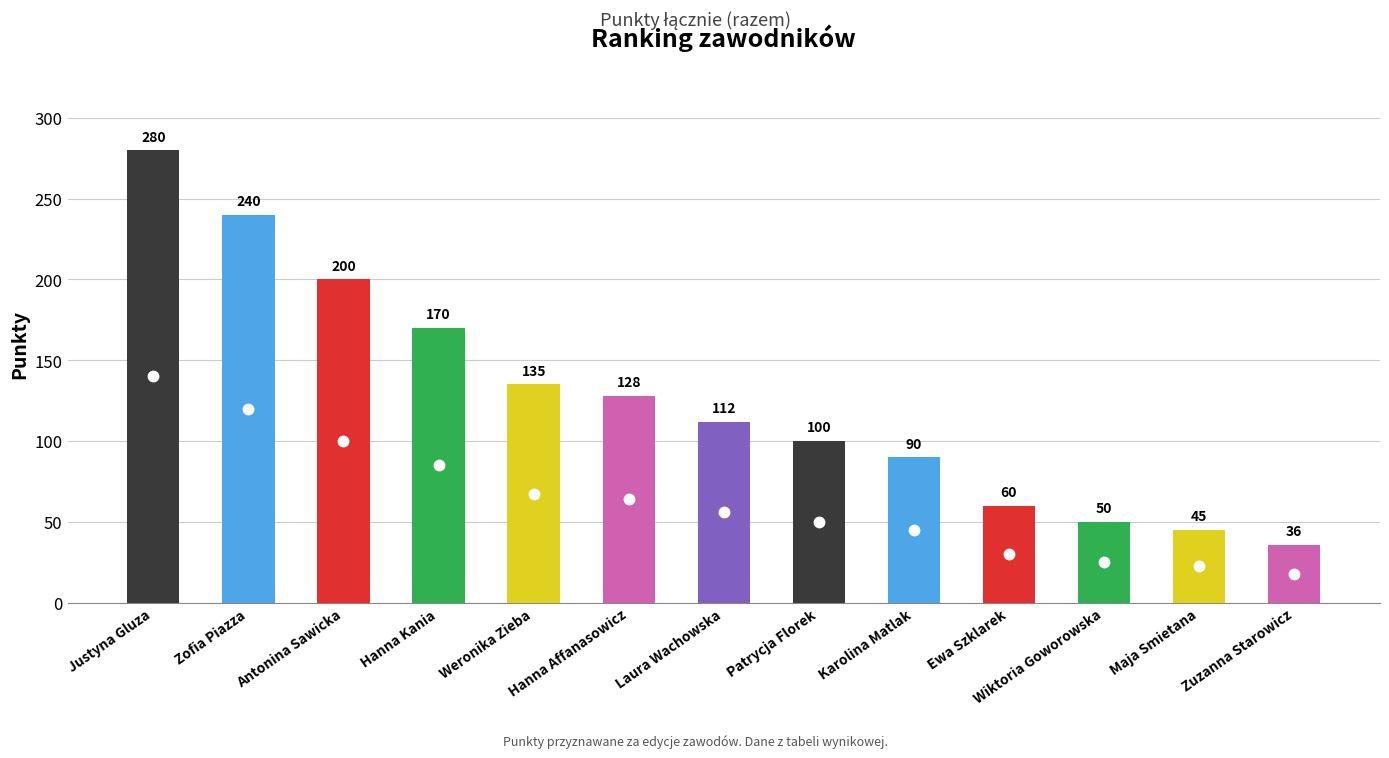

Reading left to right, transcribe all the data shown in this chart.

Justyna Gluza=280	Zofia Piazza=240	Antonina Sawicka=200	Hanna Kania=170	Weronika Zieba=135	Hanna Affanasowicz=128	Laura Wachowska=112	Patrycja Florek=100	Karolina Matlak=90	Ewa Szklarek=60	Wiktoria Goworowska=50	Maja Smietana=45	Zuzanna Starowicz=36